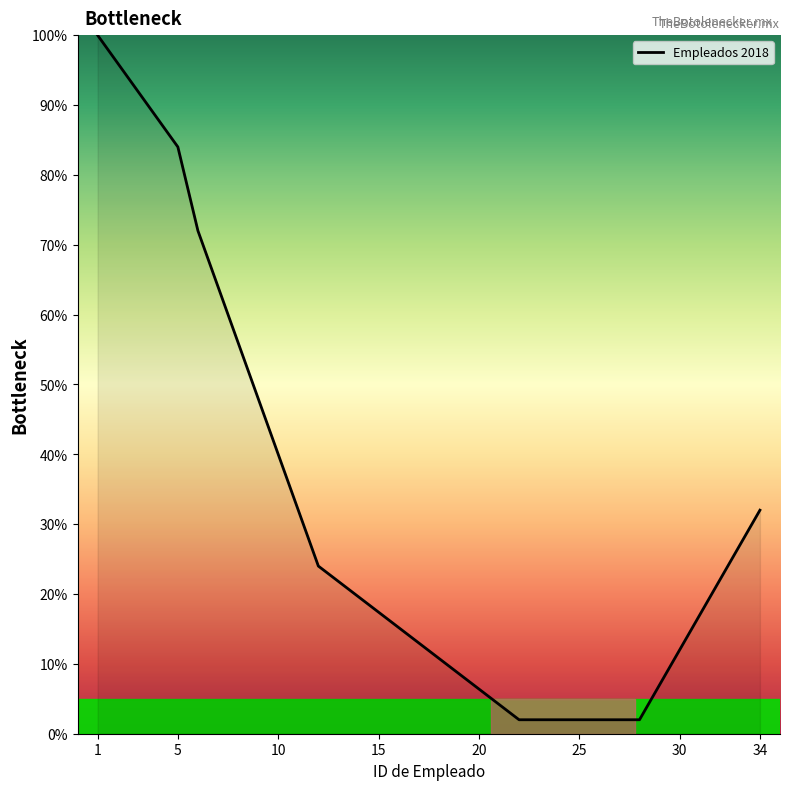

What is the smallest value displayed?

2.0